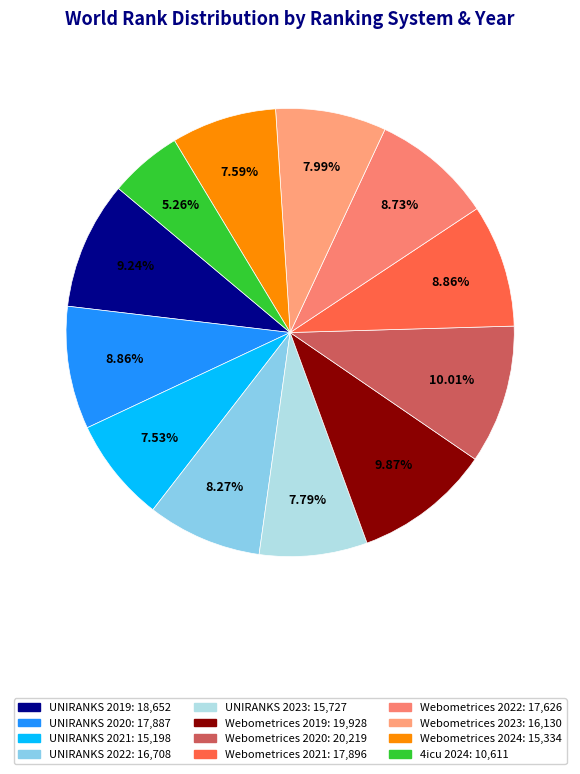

Is there any slice that represents more than half of the pie?

No